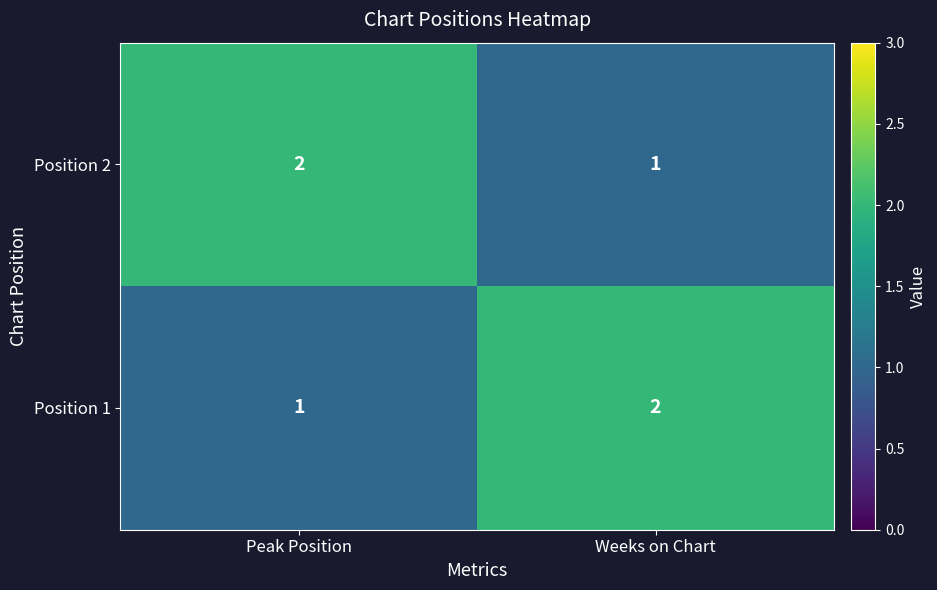

Where is Position 1 nearest to the value 1?

Peak Position